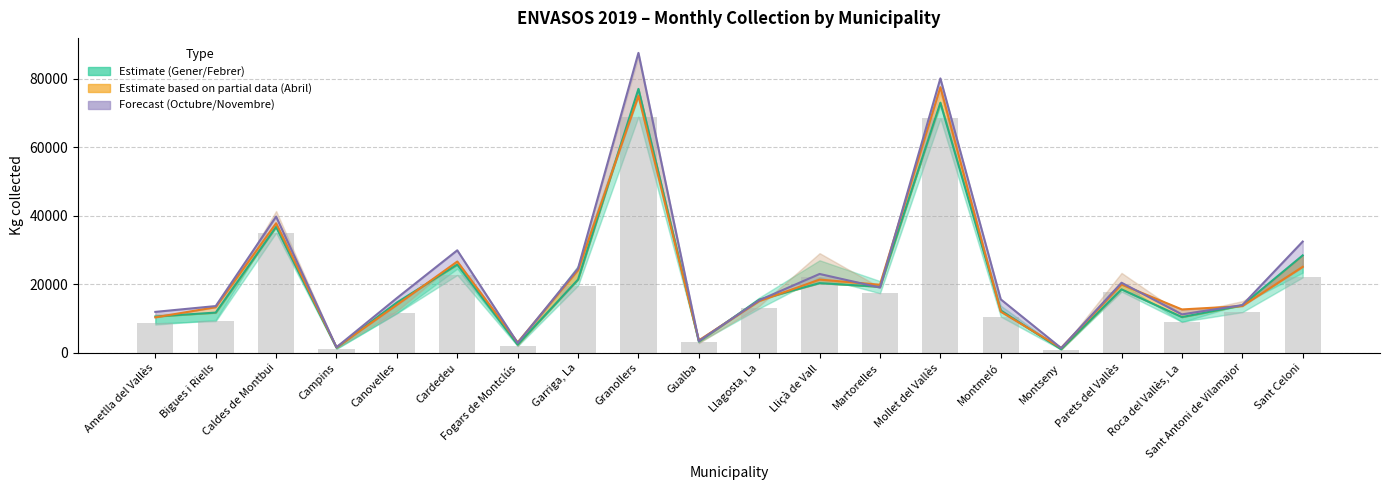

At which label does Febrer (bars) reach its minimum?

Montseny